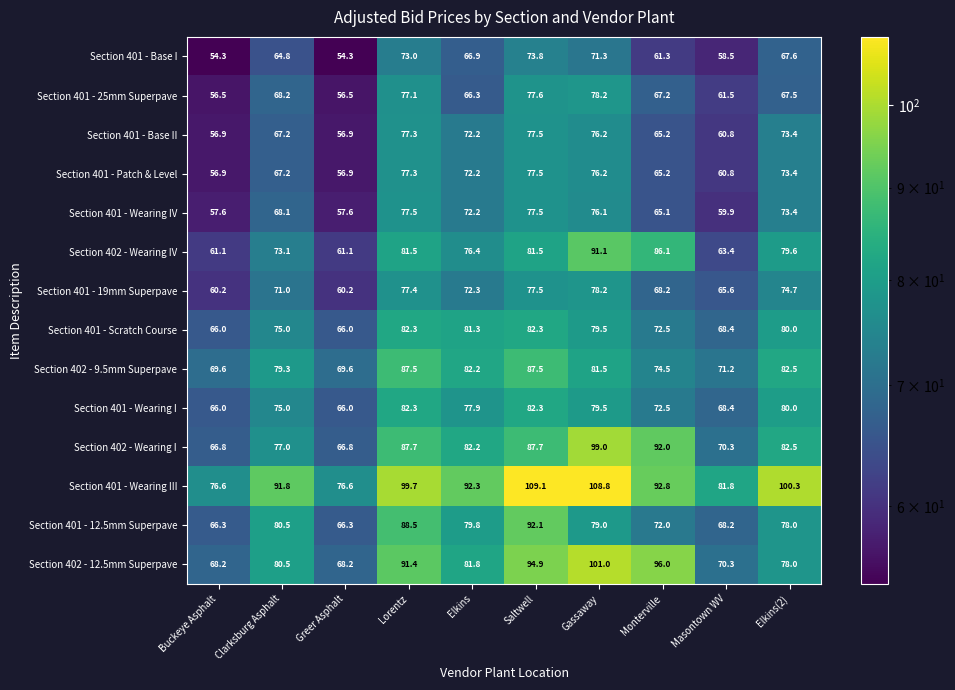

What is the smallest value displayed?

54.3